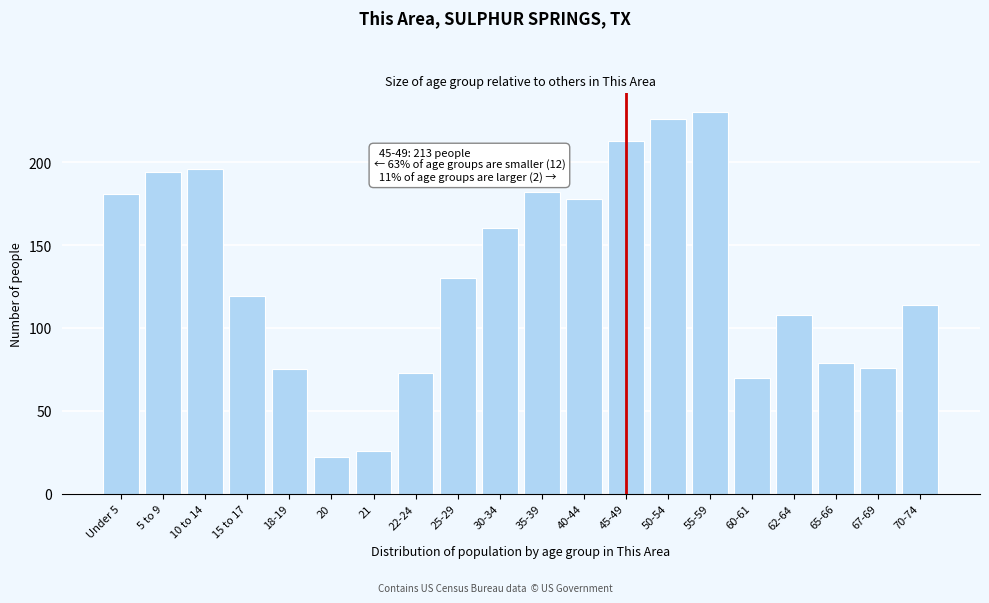

Reading left to right, transcribe all the data shown in this chart.

181	194	196	119	75	22	26	73	130	160	182	178	213	226	230	70	108	79	76	114